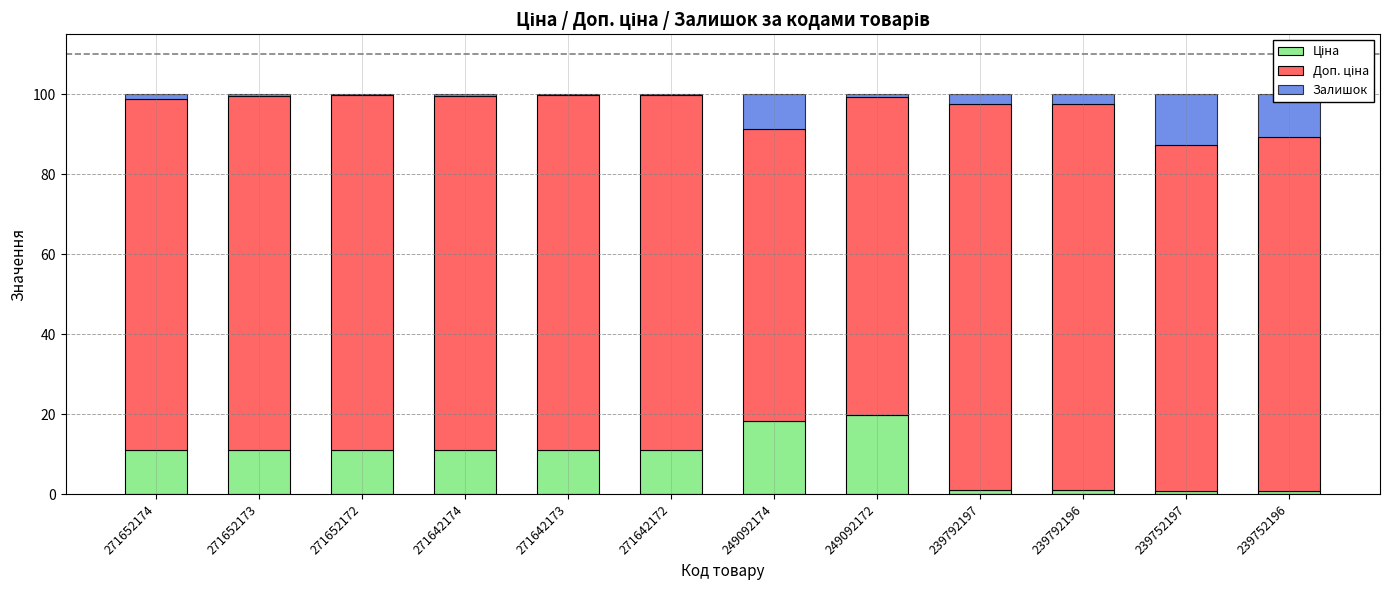

Are the bars grouped side by side (vs. stacked)?

No